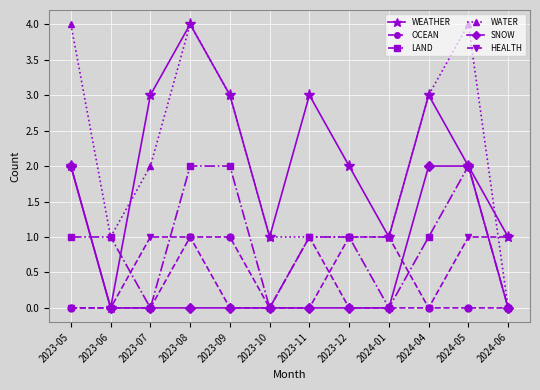

Is it true that SNOW equals 0 at 2023-10?

True